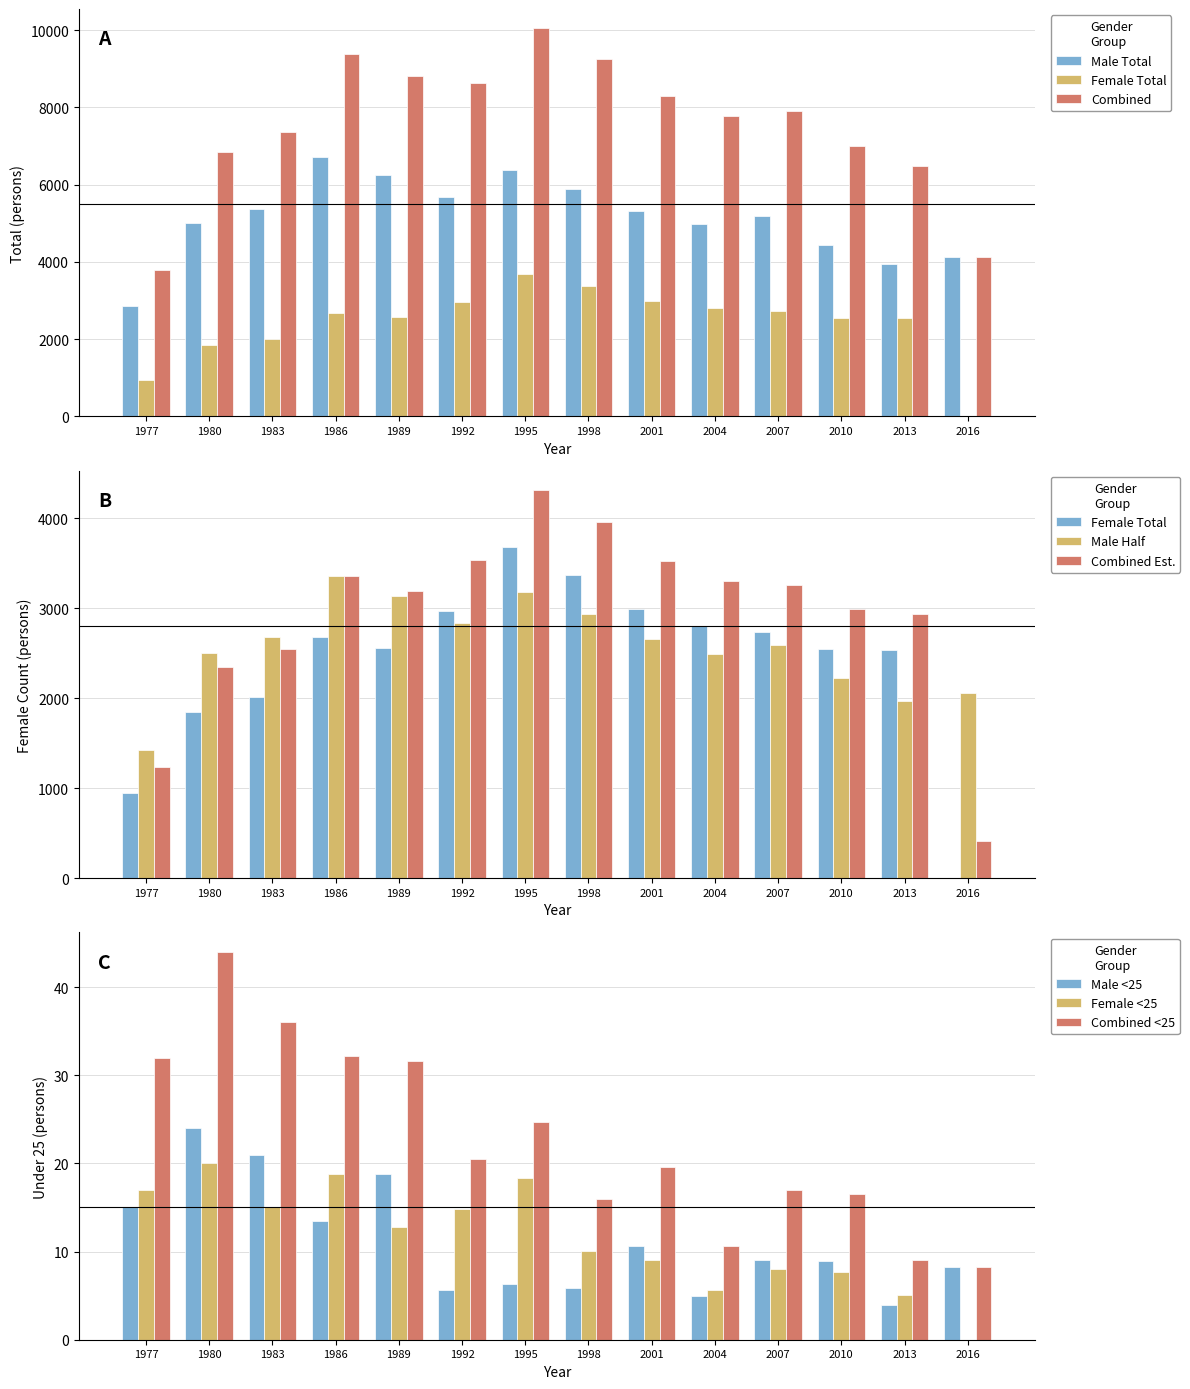

True or false: Female <25 has a value of 8.0 at 2007.

True